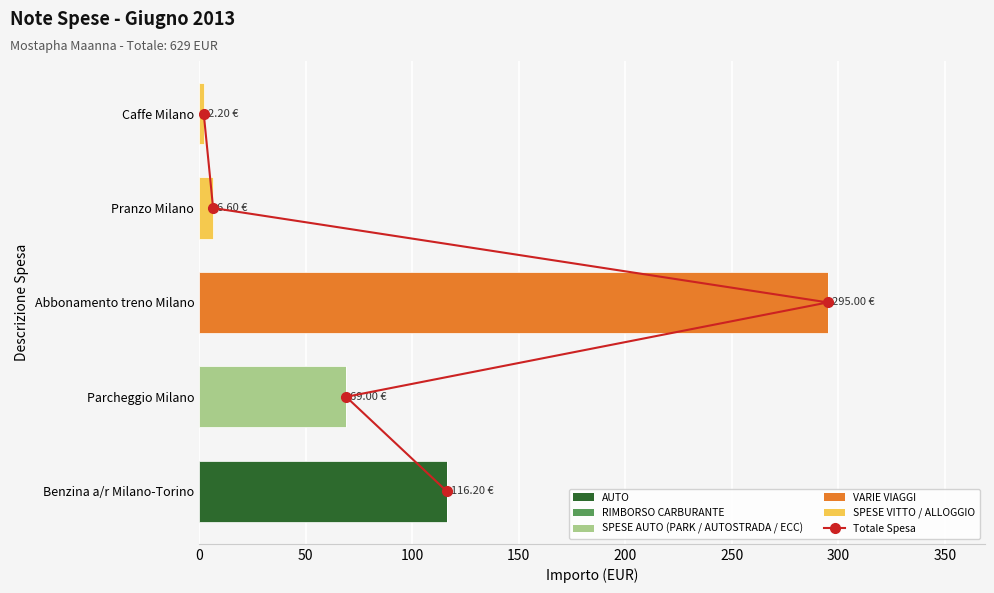

How many distinct data groups are displayed?

6